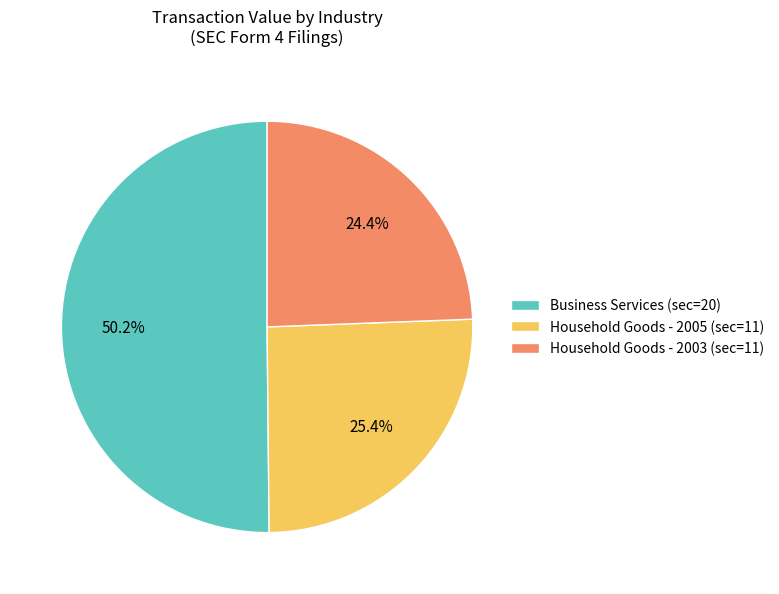

Which slice represents more than half of the pie?

Business Services (sec=20)